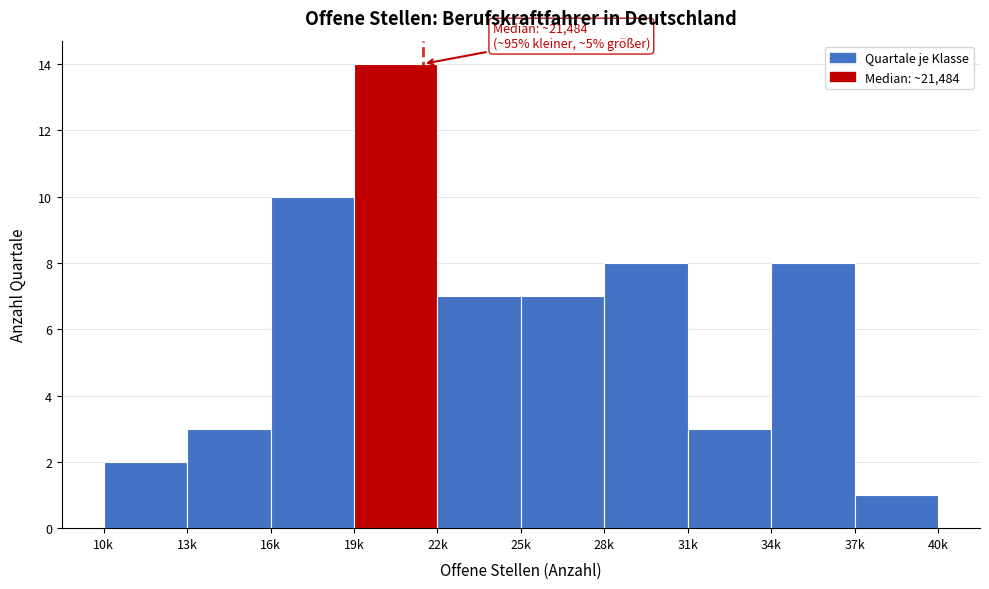

Reading right to left, transcribe all the data shown in this chart.

37k=1	34k=8	31k=3	28k=8	25k=7	22k=7	19k=14	16k=10	13k=3	10k=2